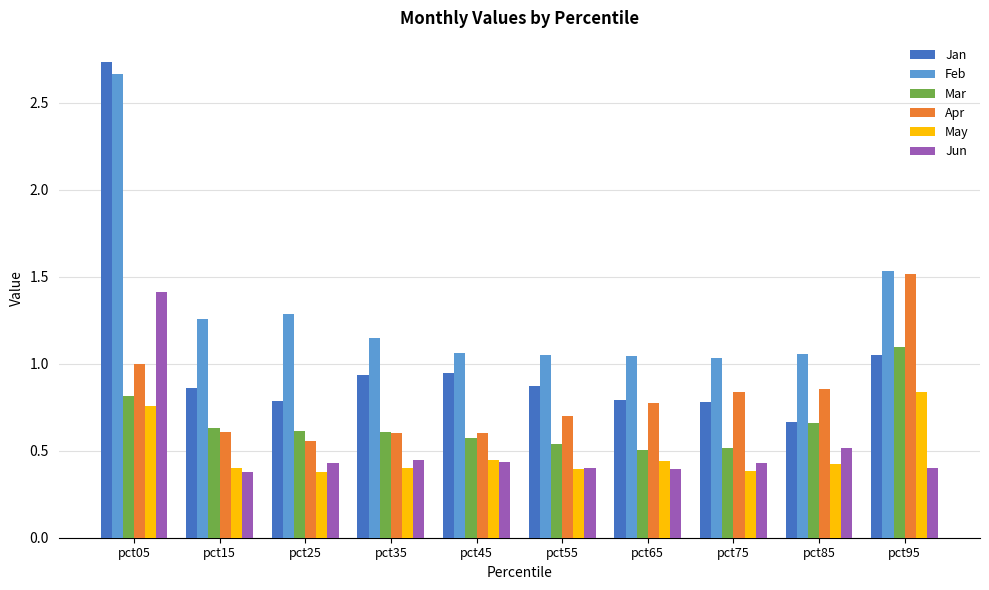

Which series has the widest spread of values?

Jan